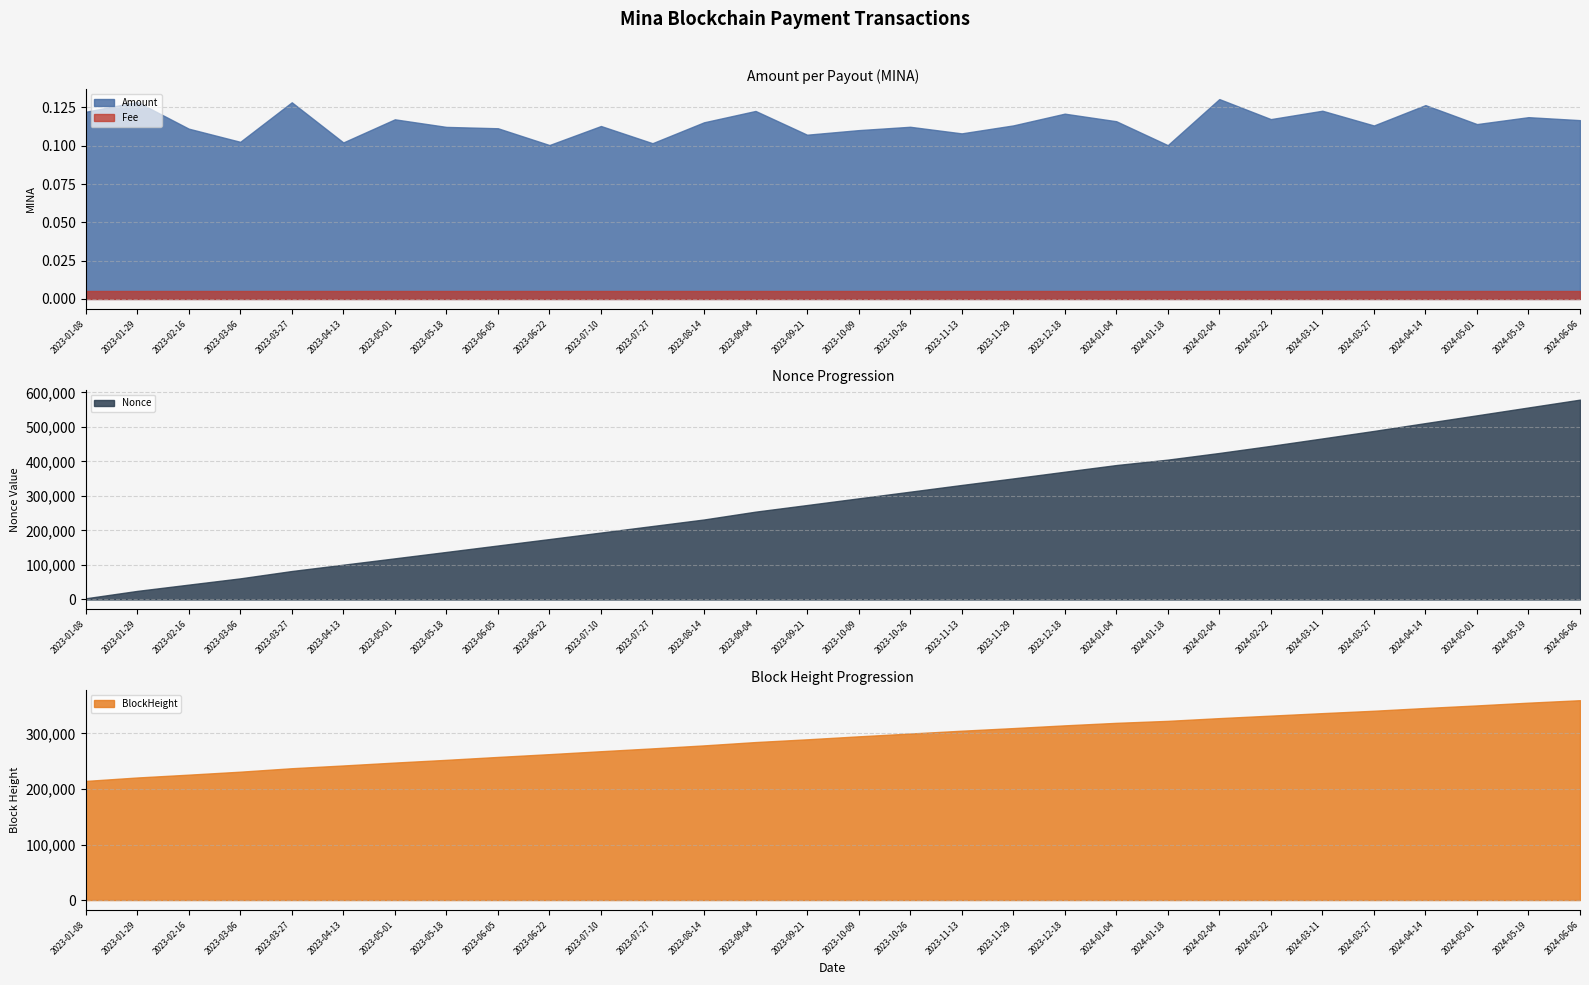

Rank the series at 2024-05-19 from lowest to highest value.

Fee, Amount, BlockHeight_scaled, Nonce_scaled